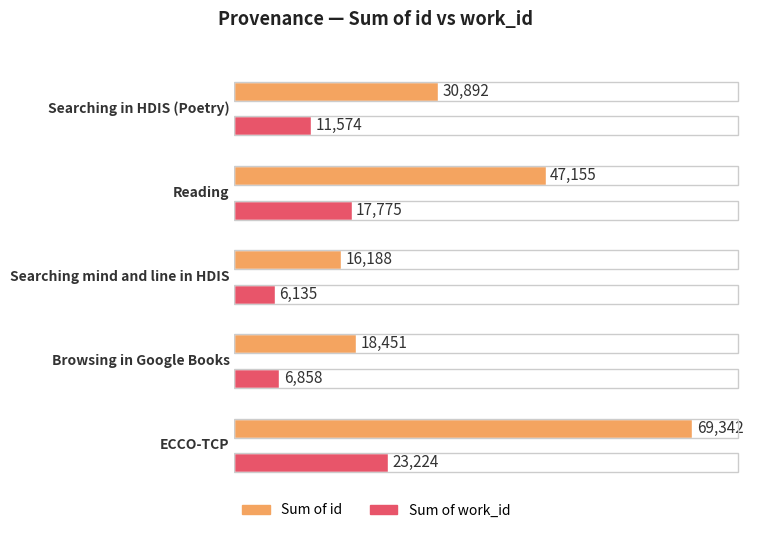

At which category does the chart reach its peak across all series?

ECCO-TCP